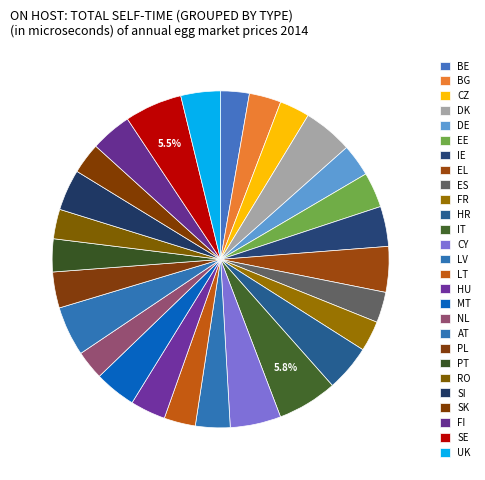

To the nearest percent, what is the combined percentage of EL and BE?

7%